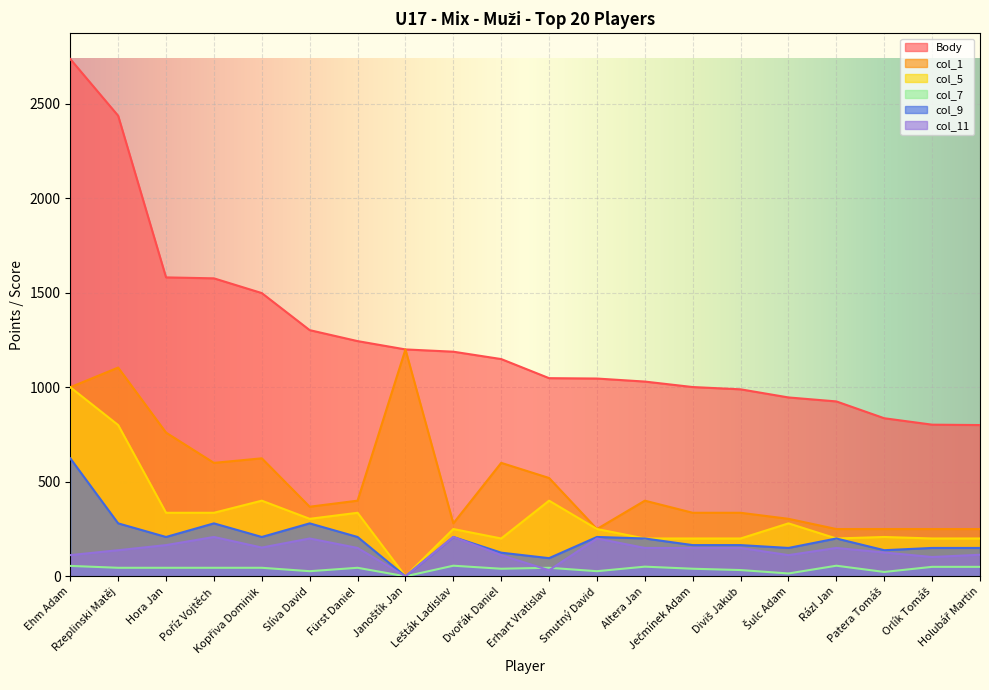

Count the number of data series in this chart.

6